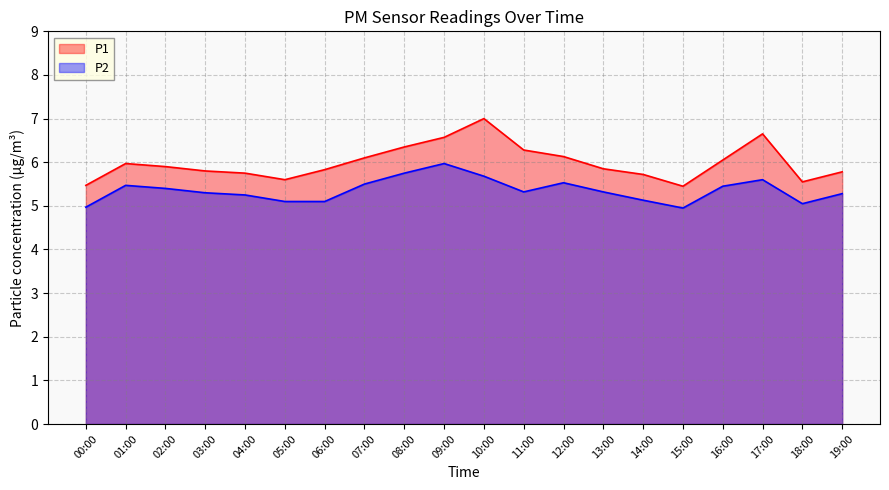

What is the label of the 14th point from the right?

06:00